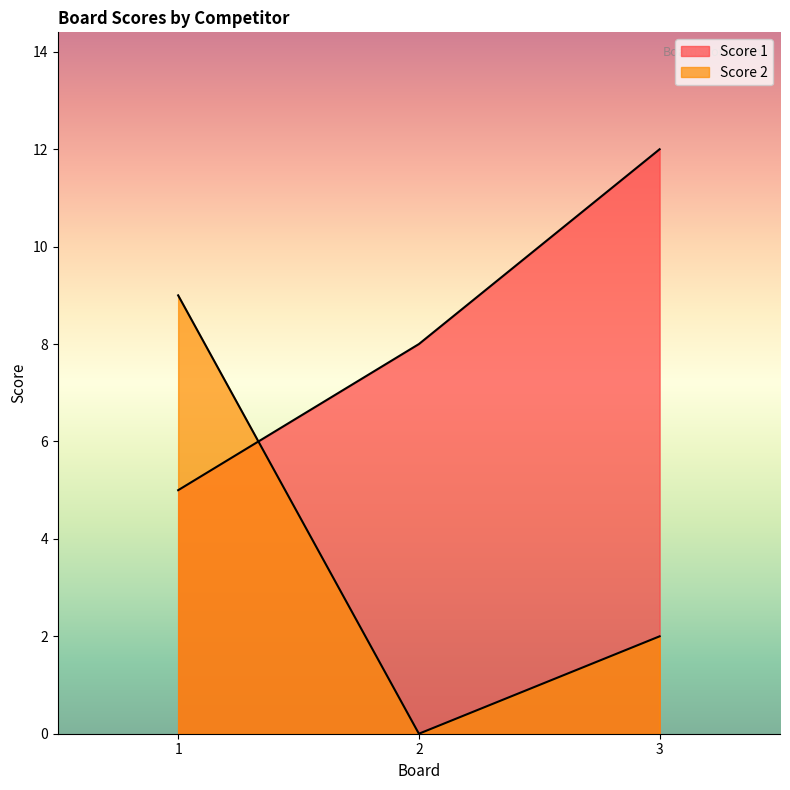

Which label corresponds to the largest value in the chart?

3